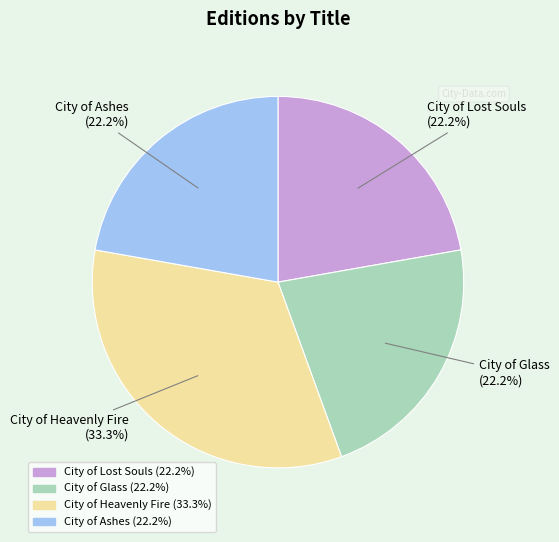

Is there a majority slice in this chart?

No